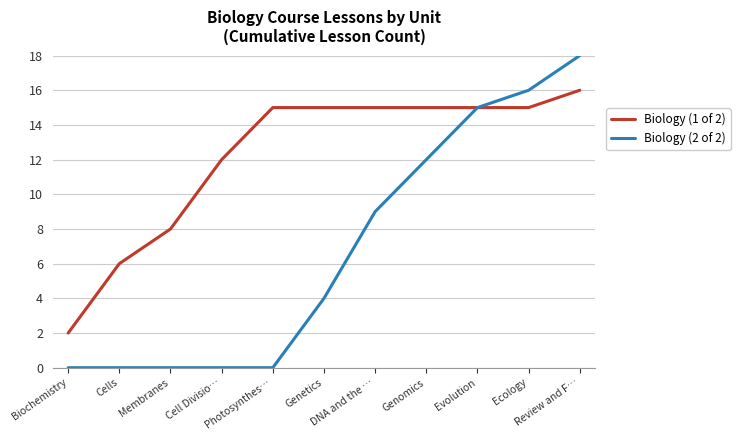

Which series has the largest total across all categories?

Biology (1 of 2)